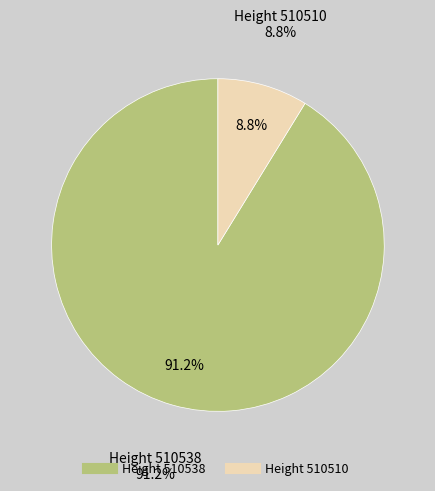

What percentage is NOT represented by 510538?

8.8%